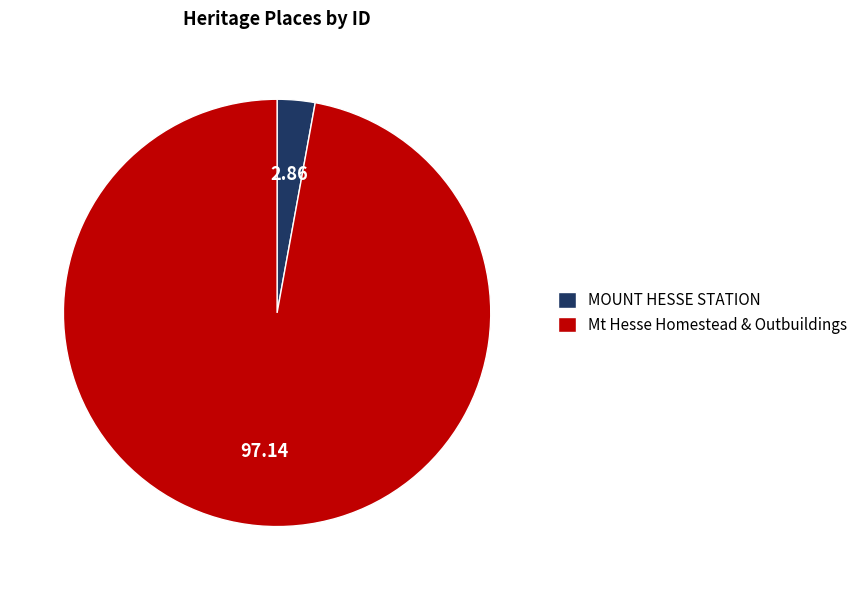

The Mt Hesse Homestead & Outbuildings slice represents 97% of the pie. True or false?

True